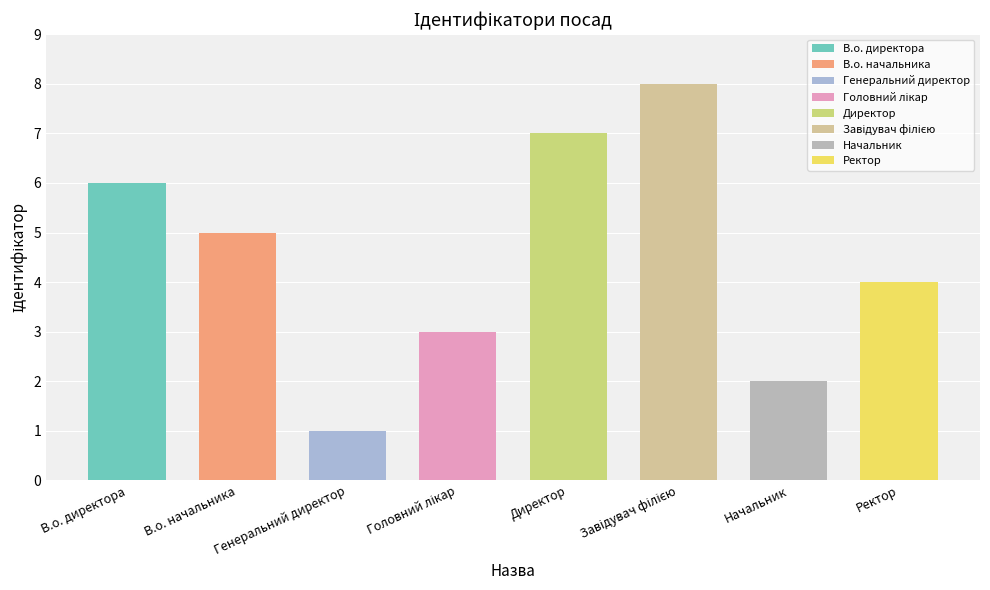

Where is the data nearest to the value 4?

Ректор